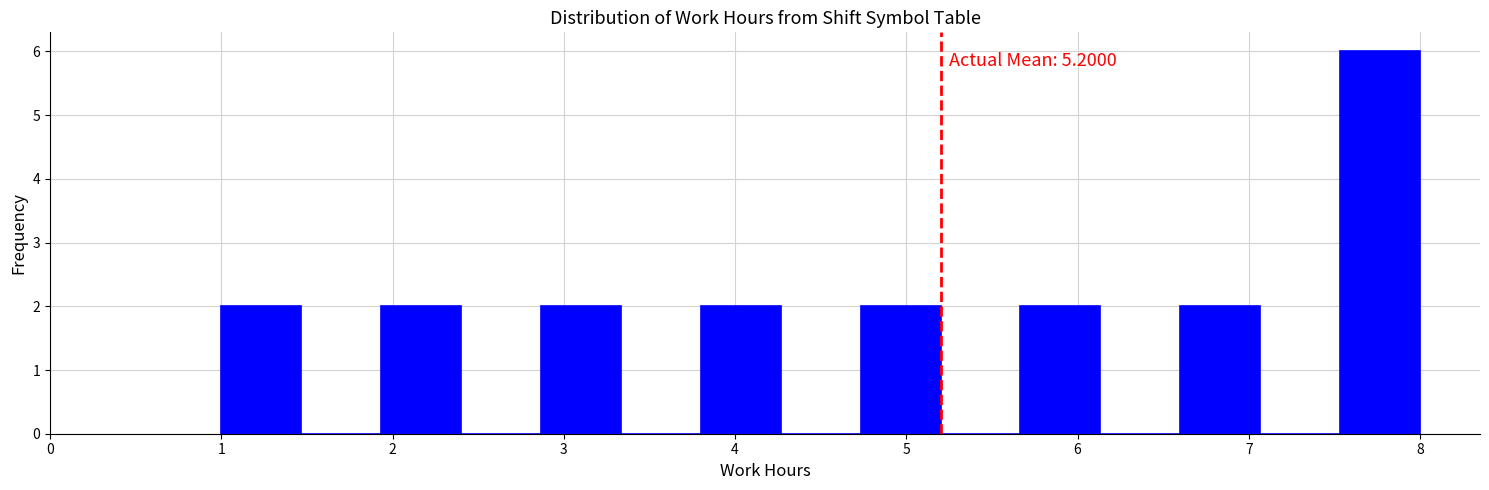

Which range on the x-axis has the tallest bar?

7.5 to 8.0